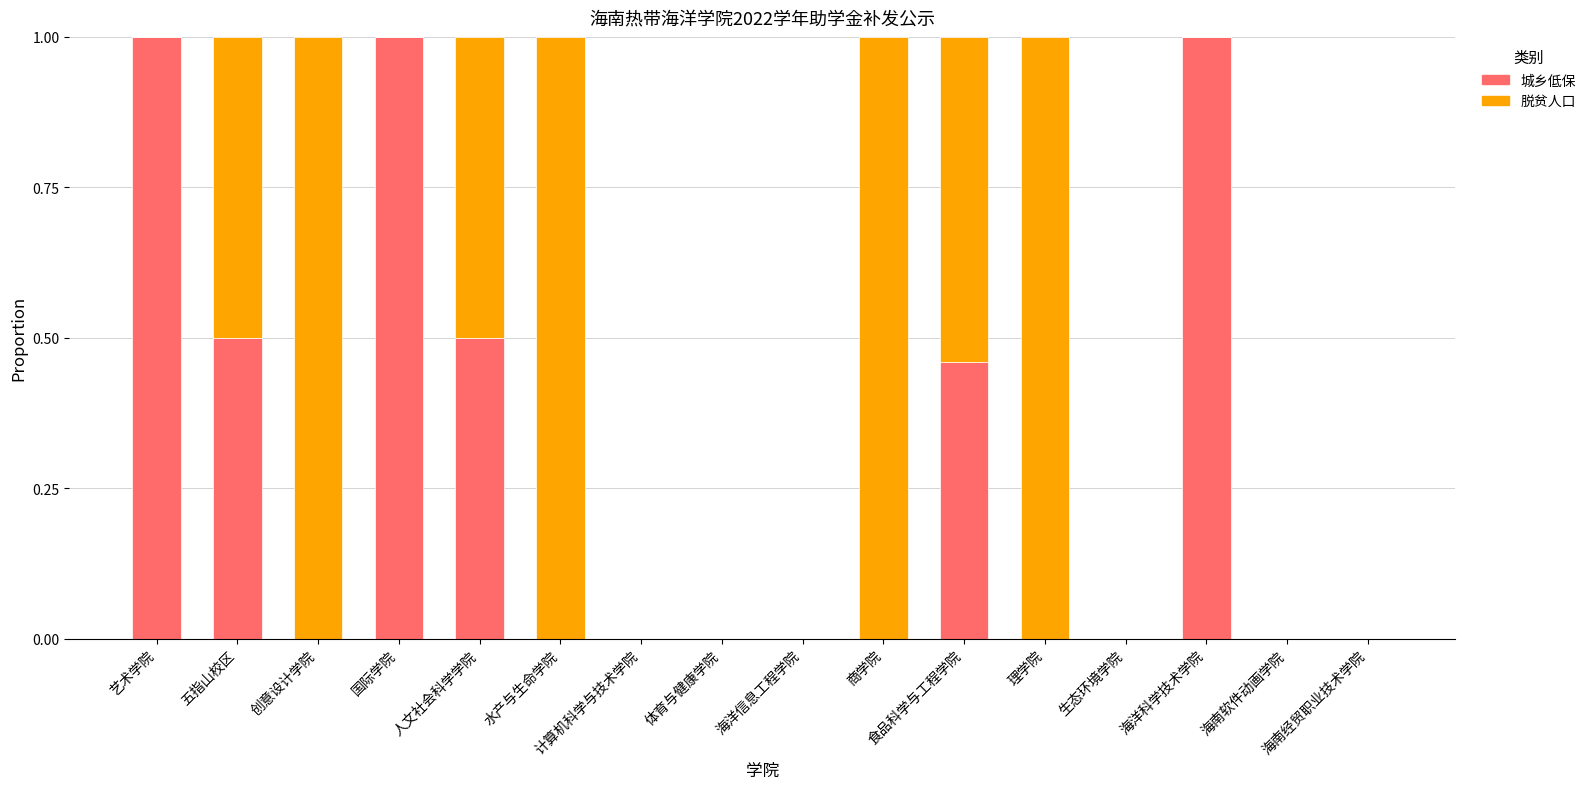

What is the maximum value for 城乡低保?

1.0